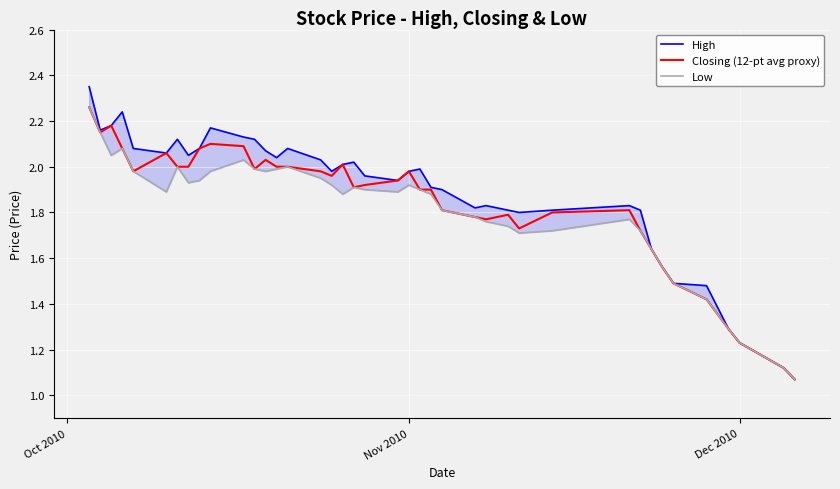

What is the average value of the High series?

1.9